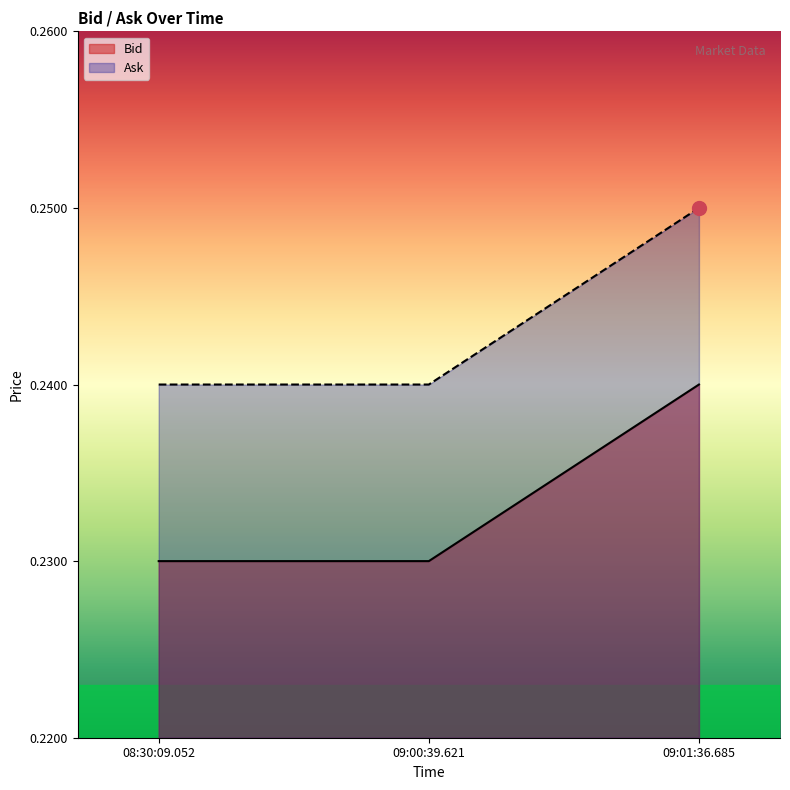

Is it true that Ask equals 0.2 at 09:00:39.621?

True